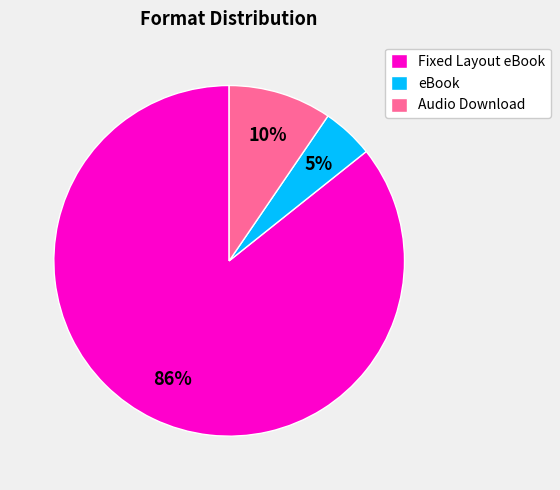

To the nearest percent, what is the average slice percentage?

33%